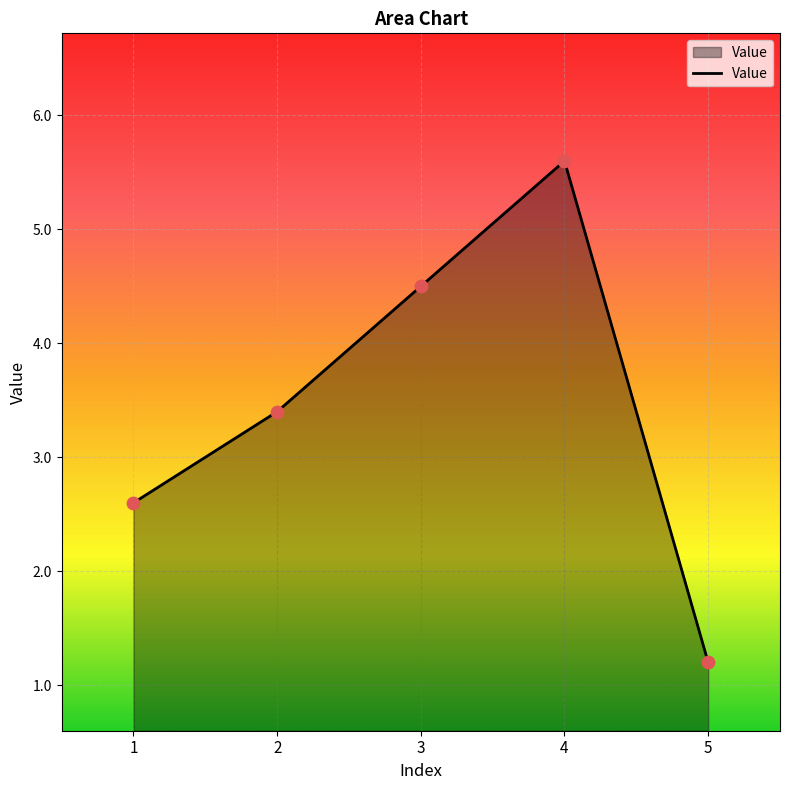

What is the change in value from 1 to 2?

+0.8